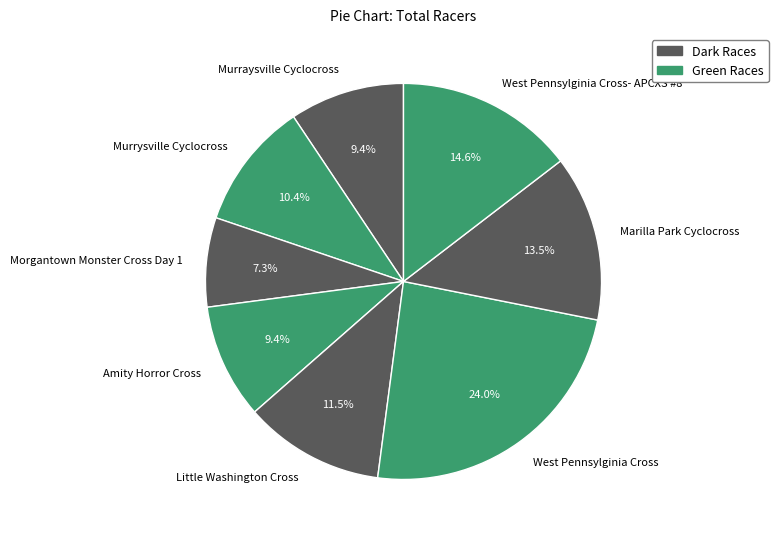

Which slice is the smallest?

Morgantown Monster Cross Day 1